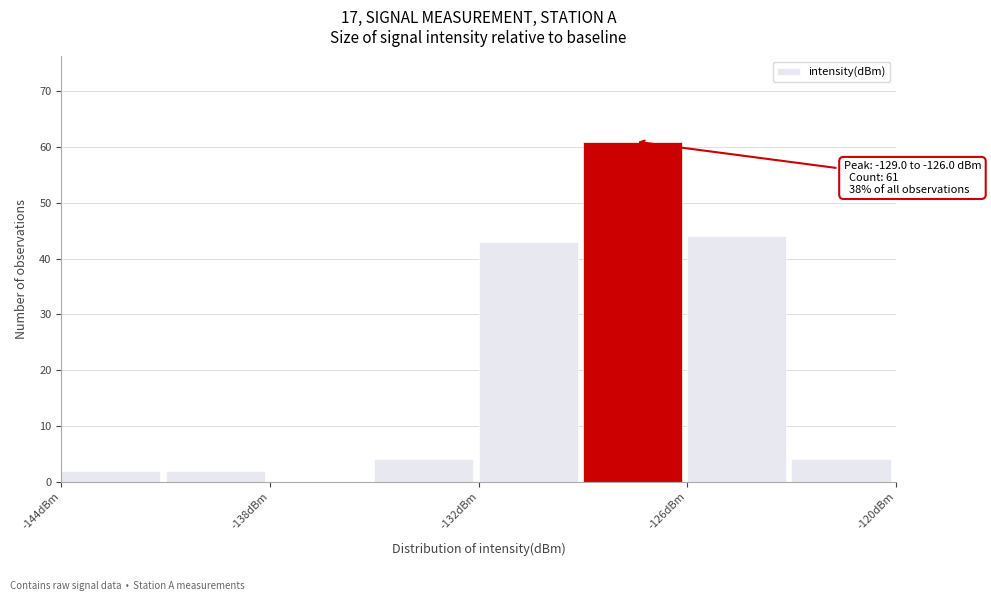

Around what value on the x-axis is the tallest bar? Give the approximate position of its centre, as read against the axis.

-128